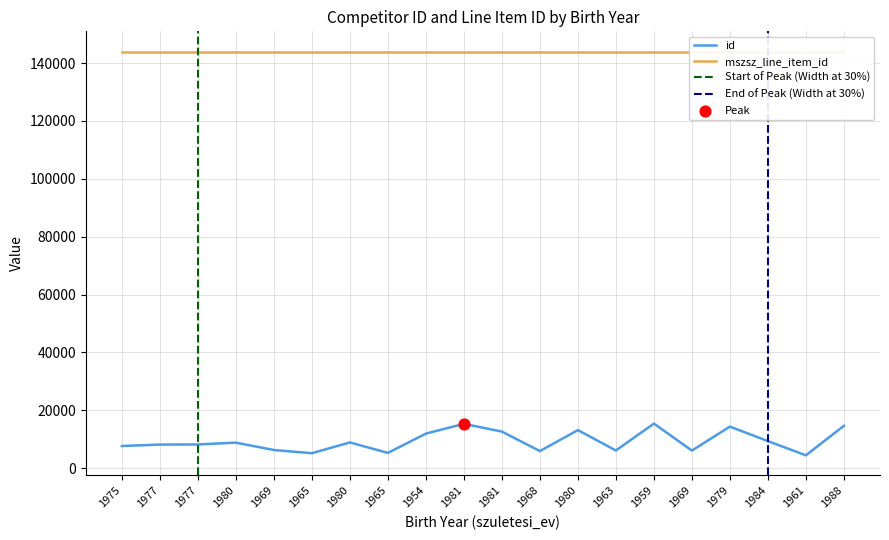

What is the change in value from 1965 to 1988?

+9472